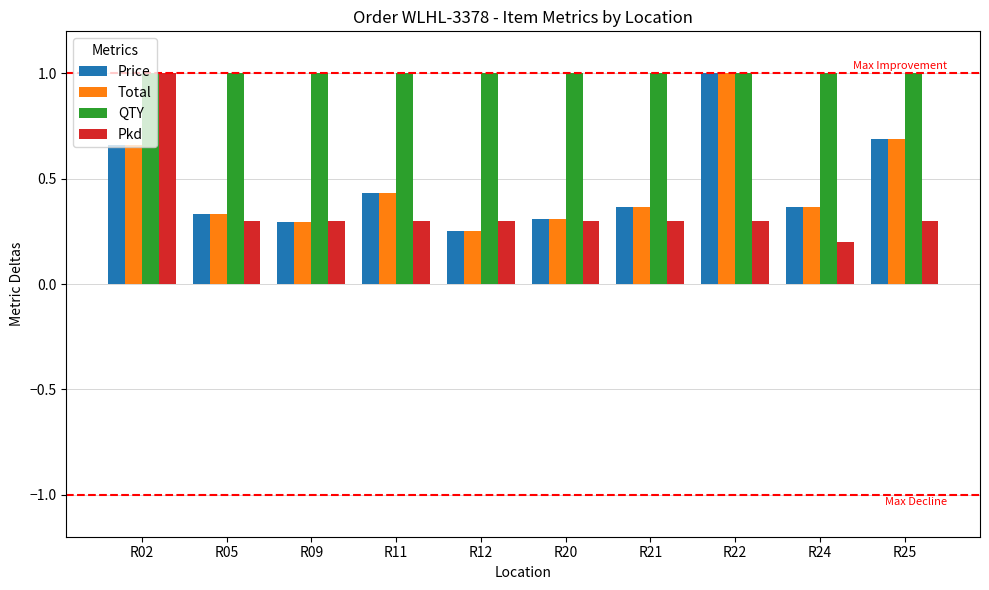

What is the total value across all series at R05?

2.0